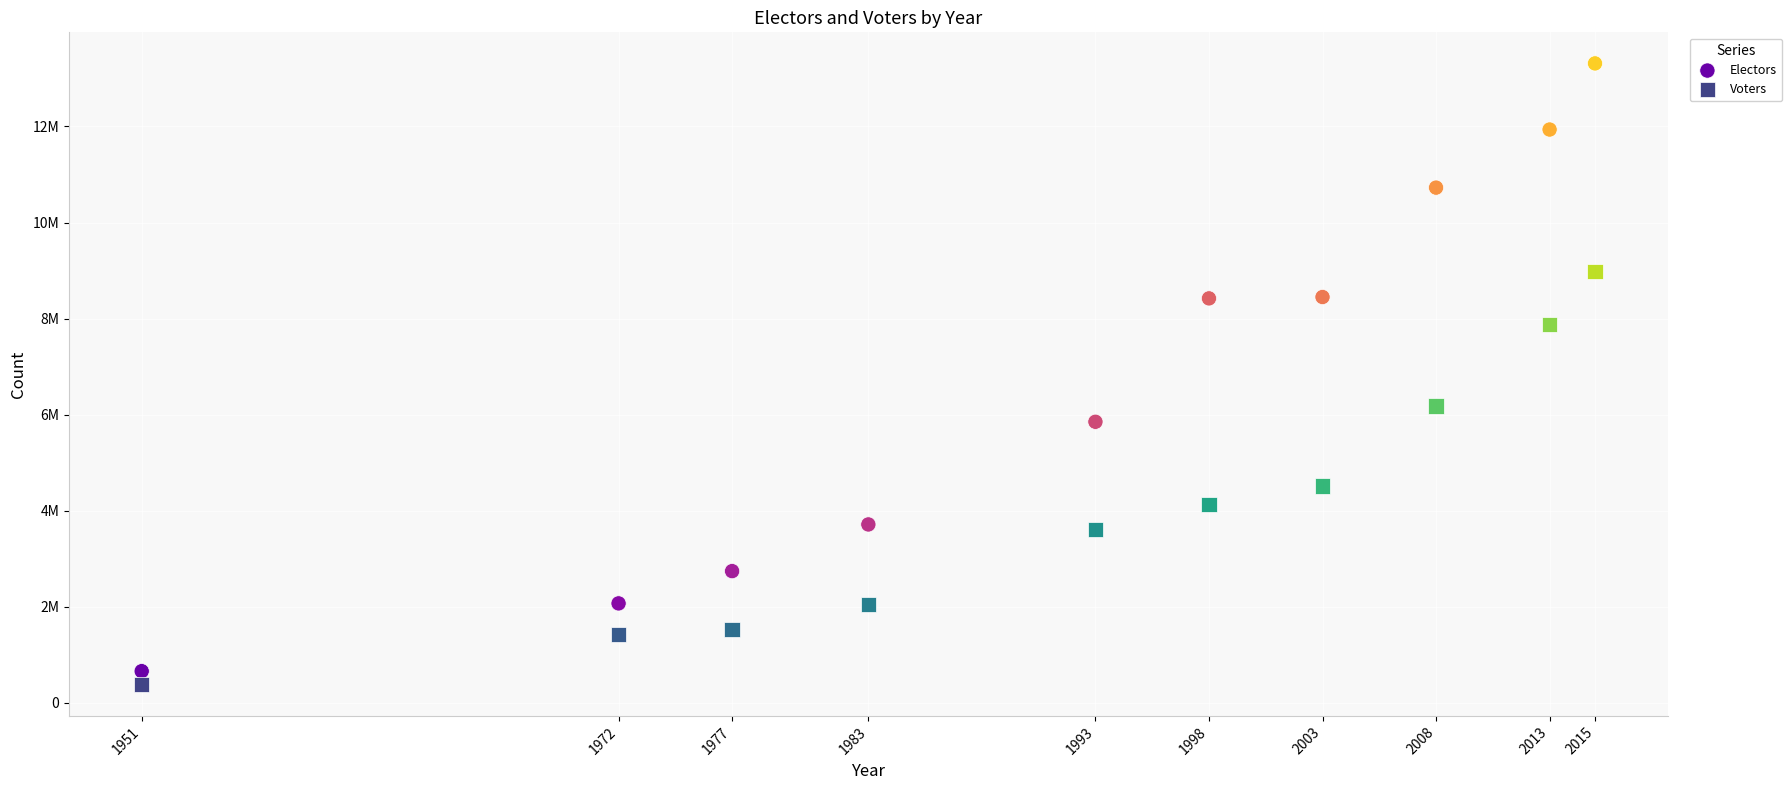

Which series reaches the minimum Y coordinate?

Voters